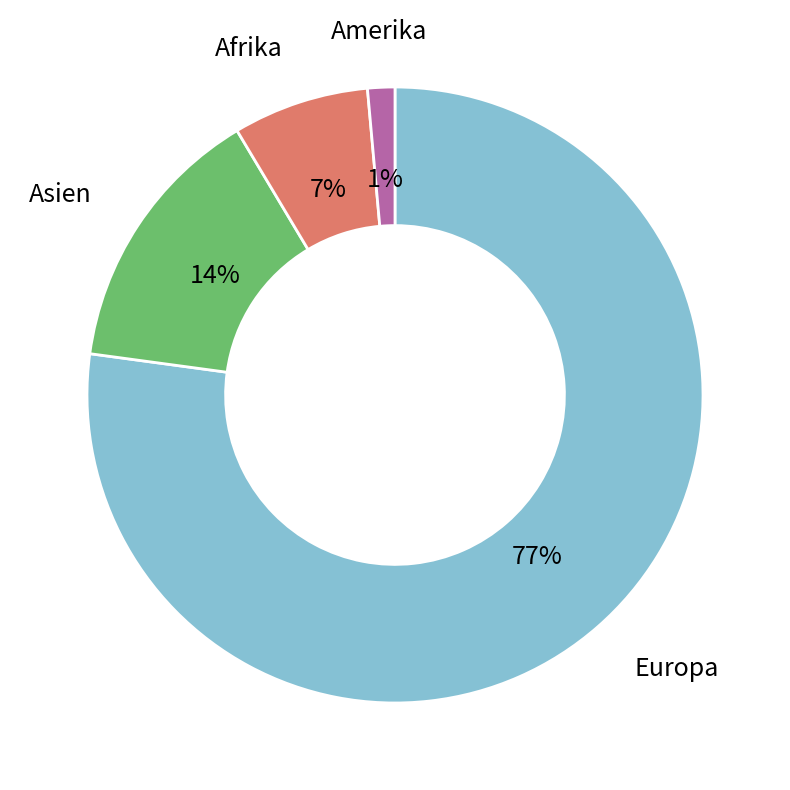

Approximately how many times larger is the value at Afrika compared to Asien?

0.5